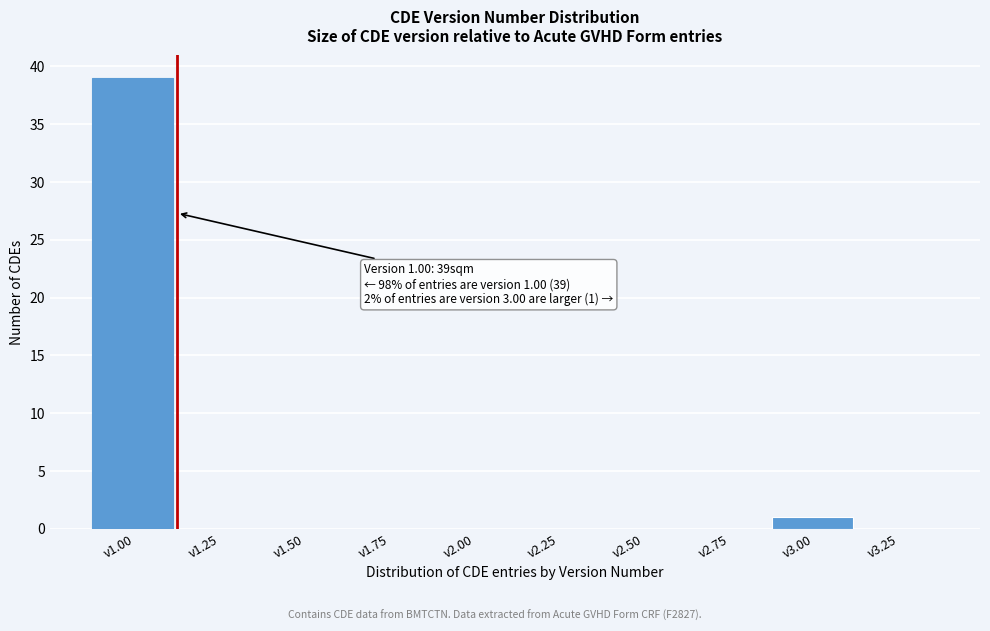

Reading left to right, extract all data points from this chart.

v1.00=39	v1.25=0	v1.50=0	v1.75=0	v2.00=0	v2.25=0	v2.50=0	v2.75=0	v3.00=1	v3.25=0